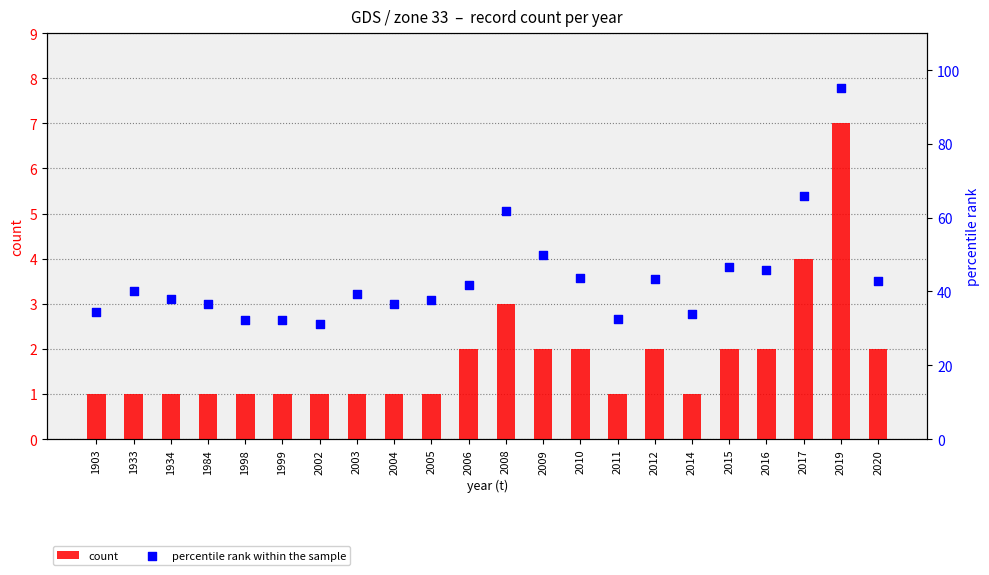

Which series has the widest spread of Y values?

percentile rank within the sample